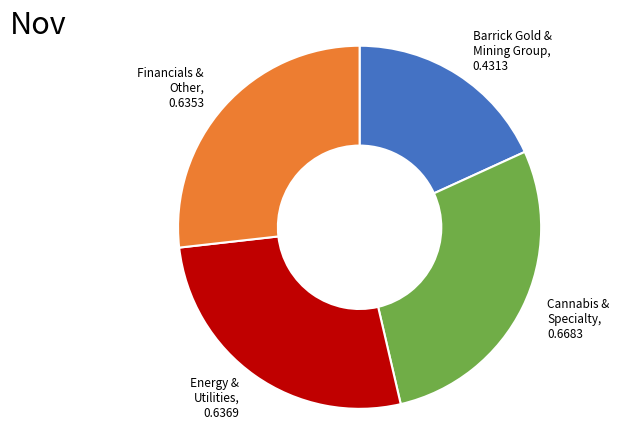

Combined, do Mining Group and Financials & Other account for over 50%?

No